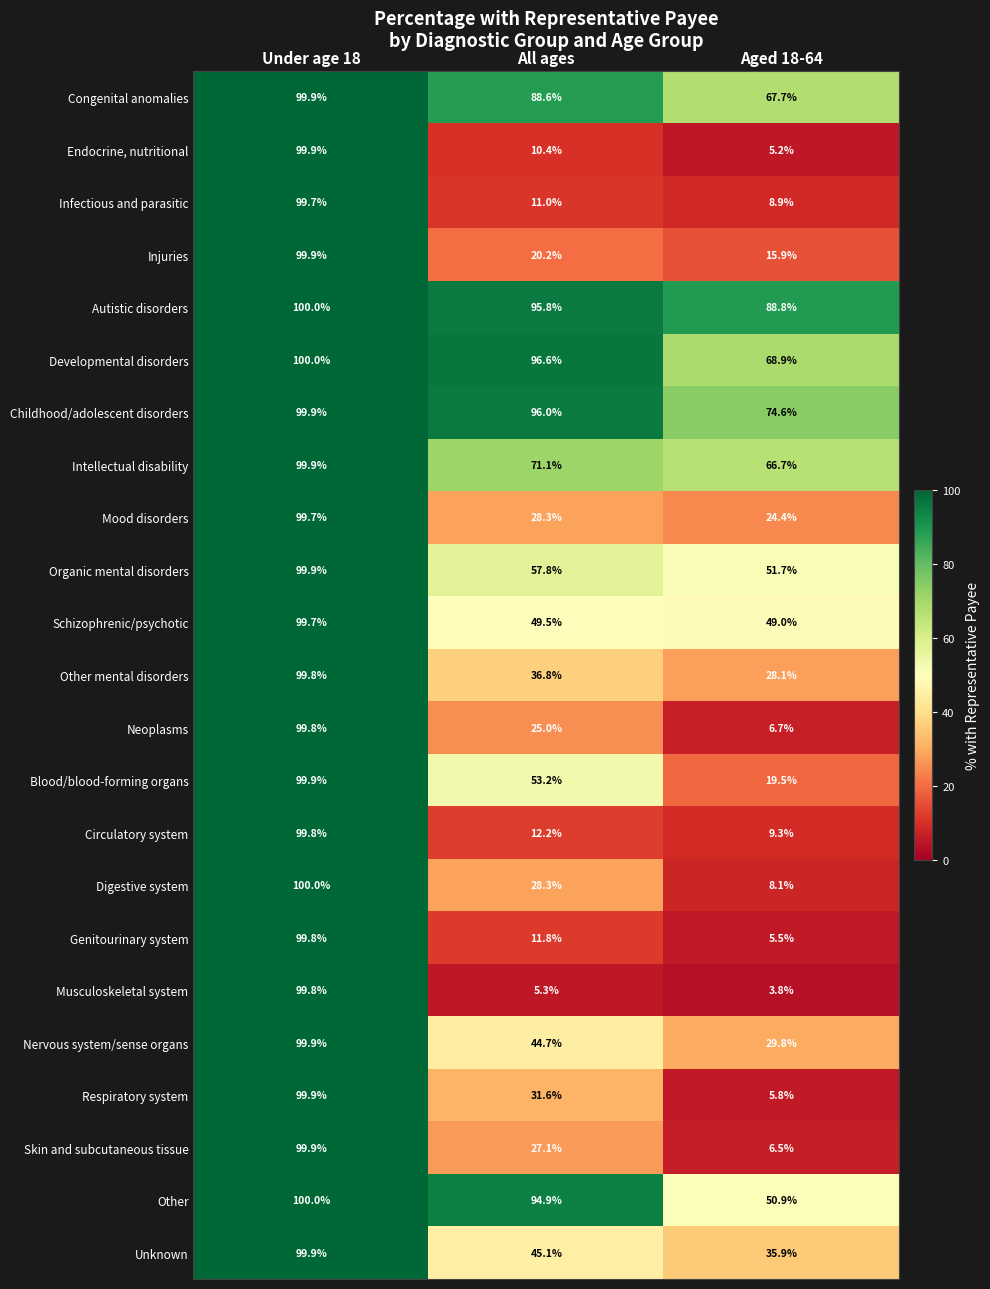

Rank the categories by Injuries value from lowest to highest.

Aged 18-64, All ages, Under age 18